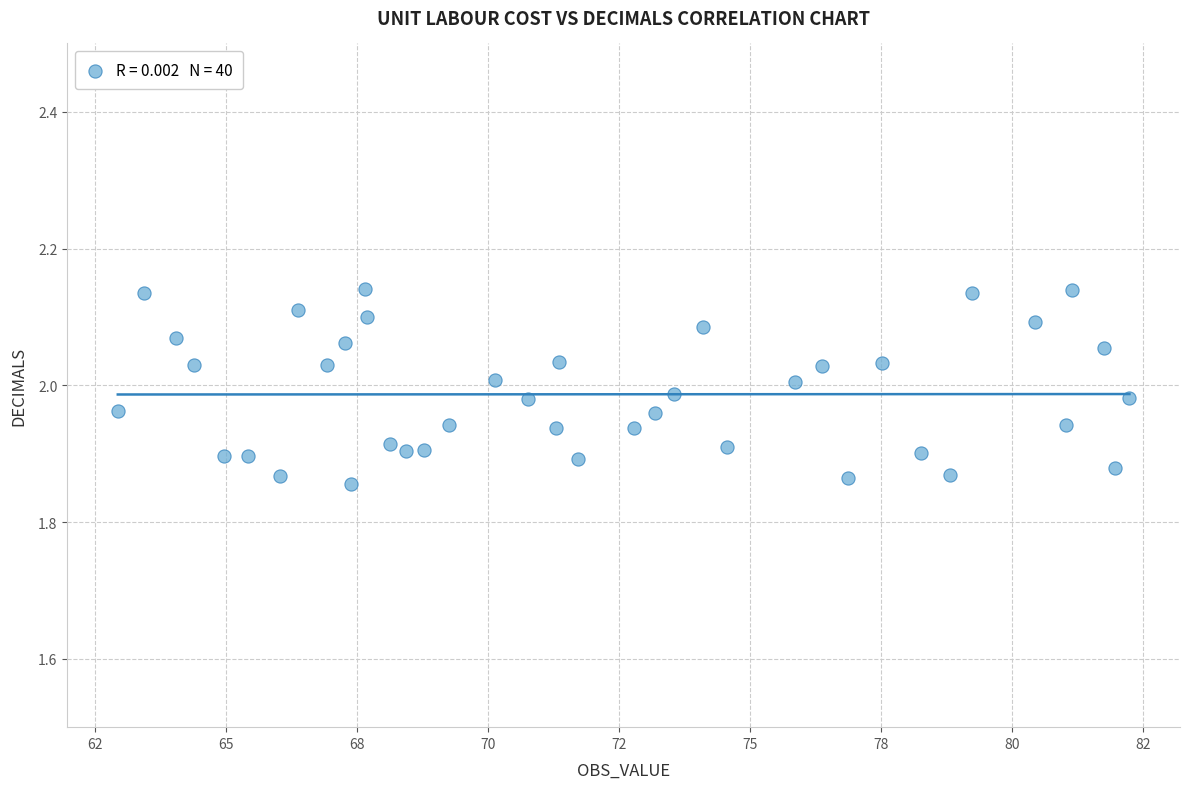

What is the range of X values (max minus min)?

19.3